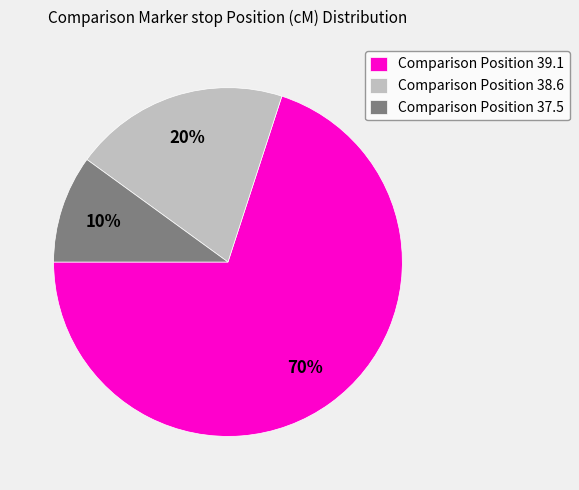

To the nearest percent, what portion does Comparison Position 37.5 represent?

10%